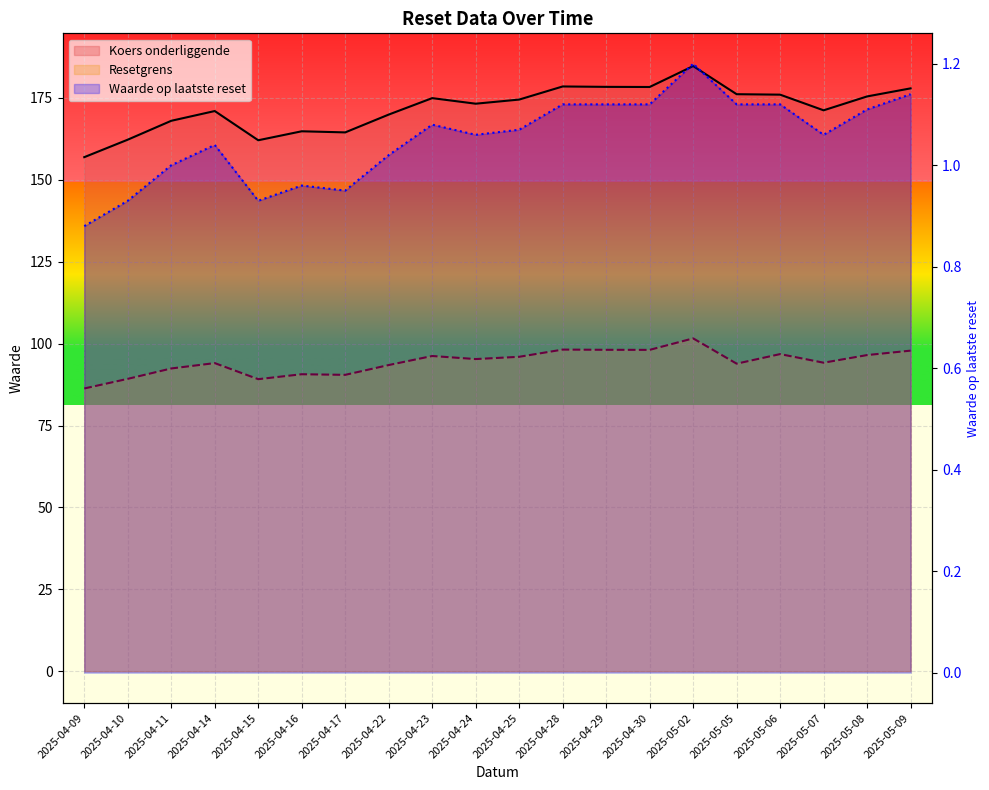

What is the difference between the maximum and minimum values in the Resetgrens series?

15.3